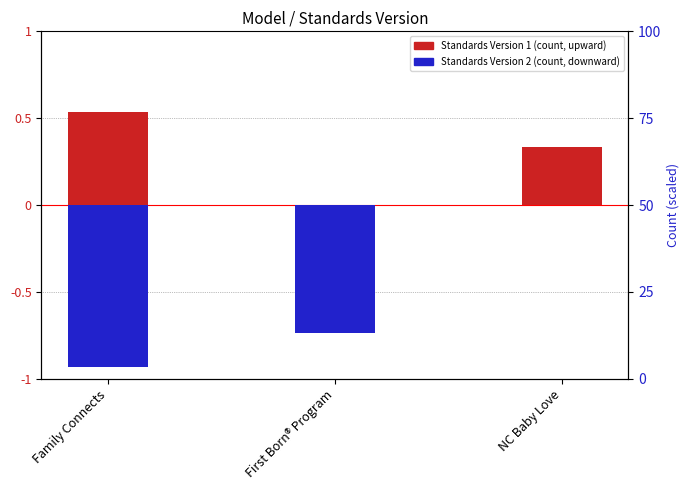

What is the label of the 3rd bar from the left?

NC Baby Love